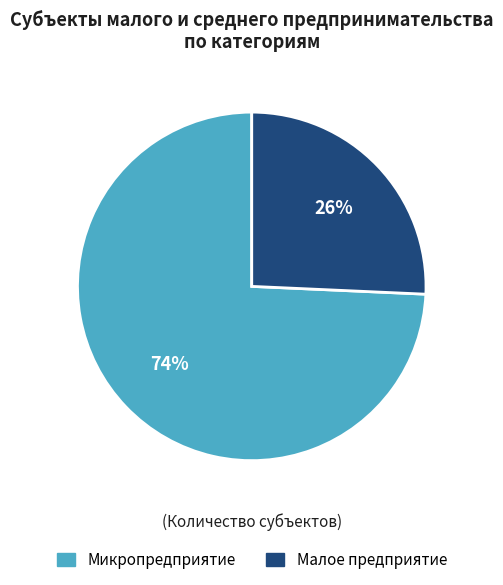

To the nearest percent, what is the average slice percentage?

50%